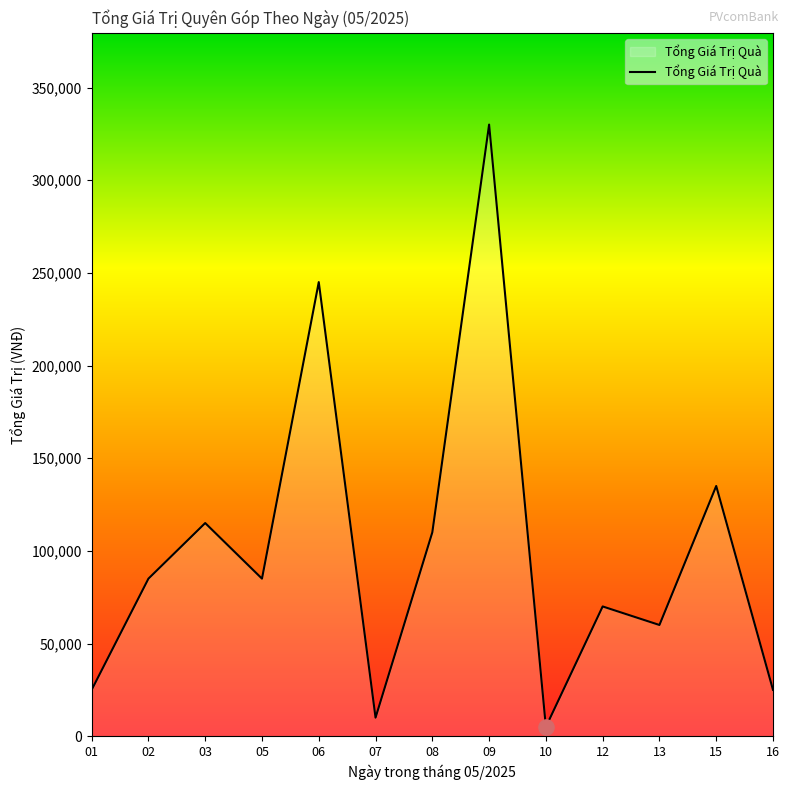

What is the ratio of the value at 12 to the value at 10?

14.0